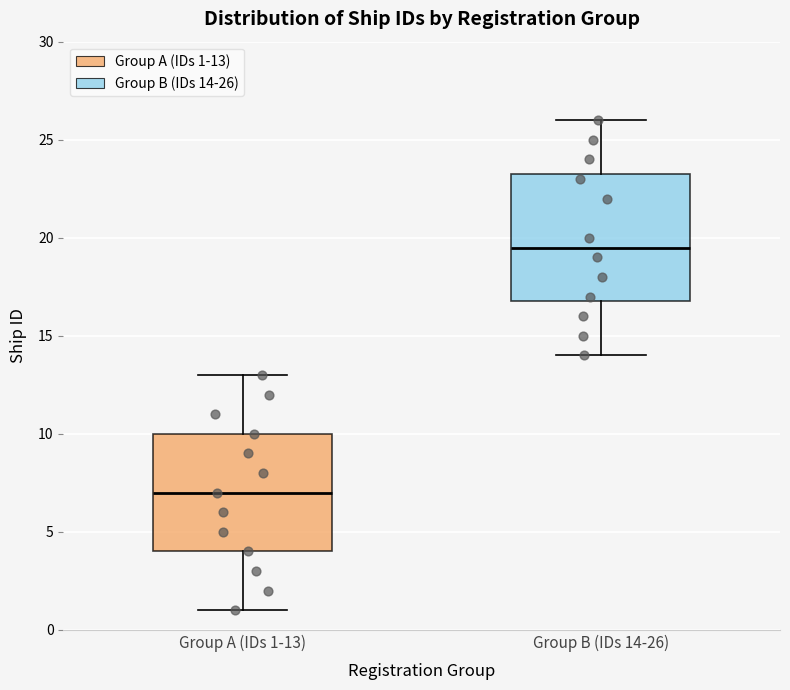

Which box is the tallest, from its lower edge to its upper edge?

Group B (IDs 14-26)